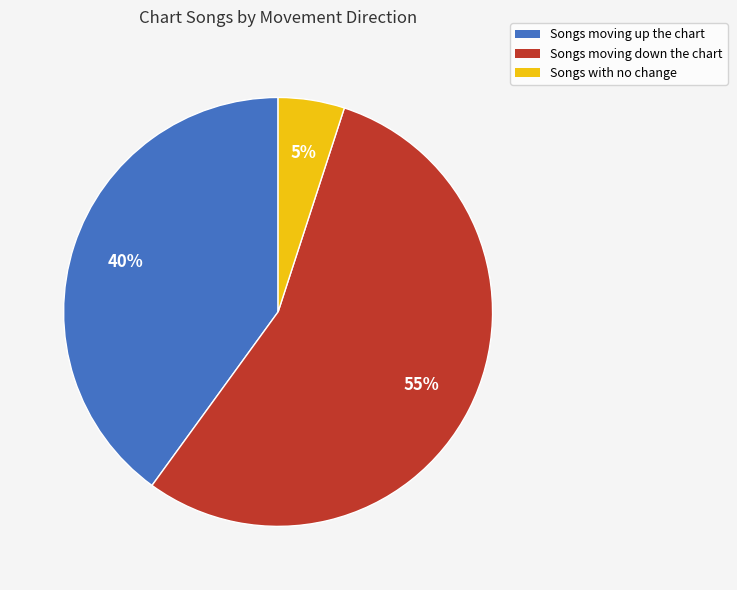

Is there a majority slice in this chart?

Yes